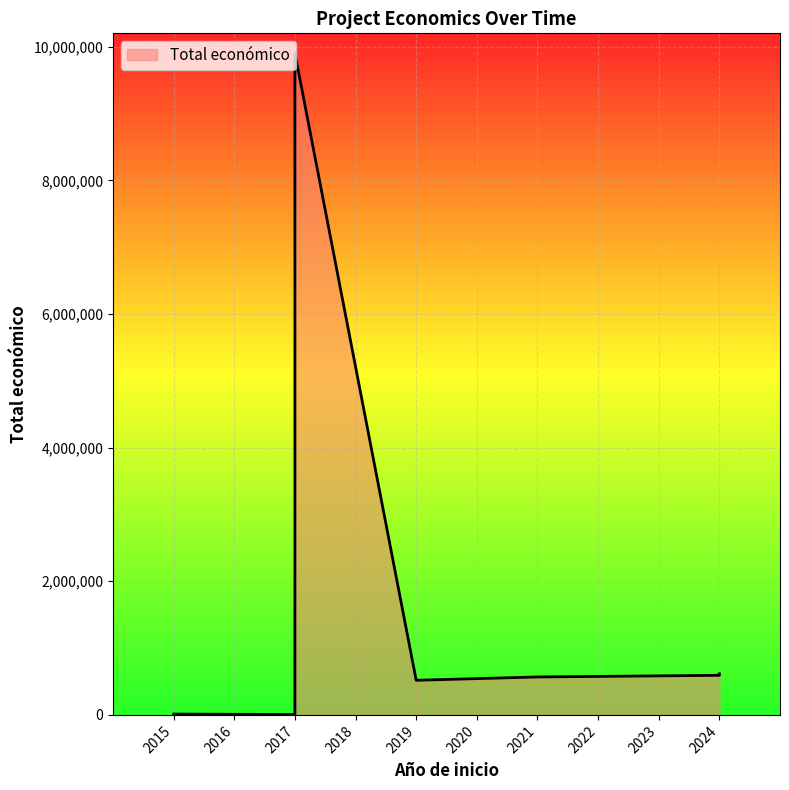

How many points are lower than both their immediate neighbors (excluding endpoints)?

2